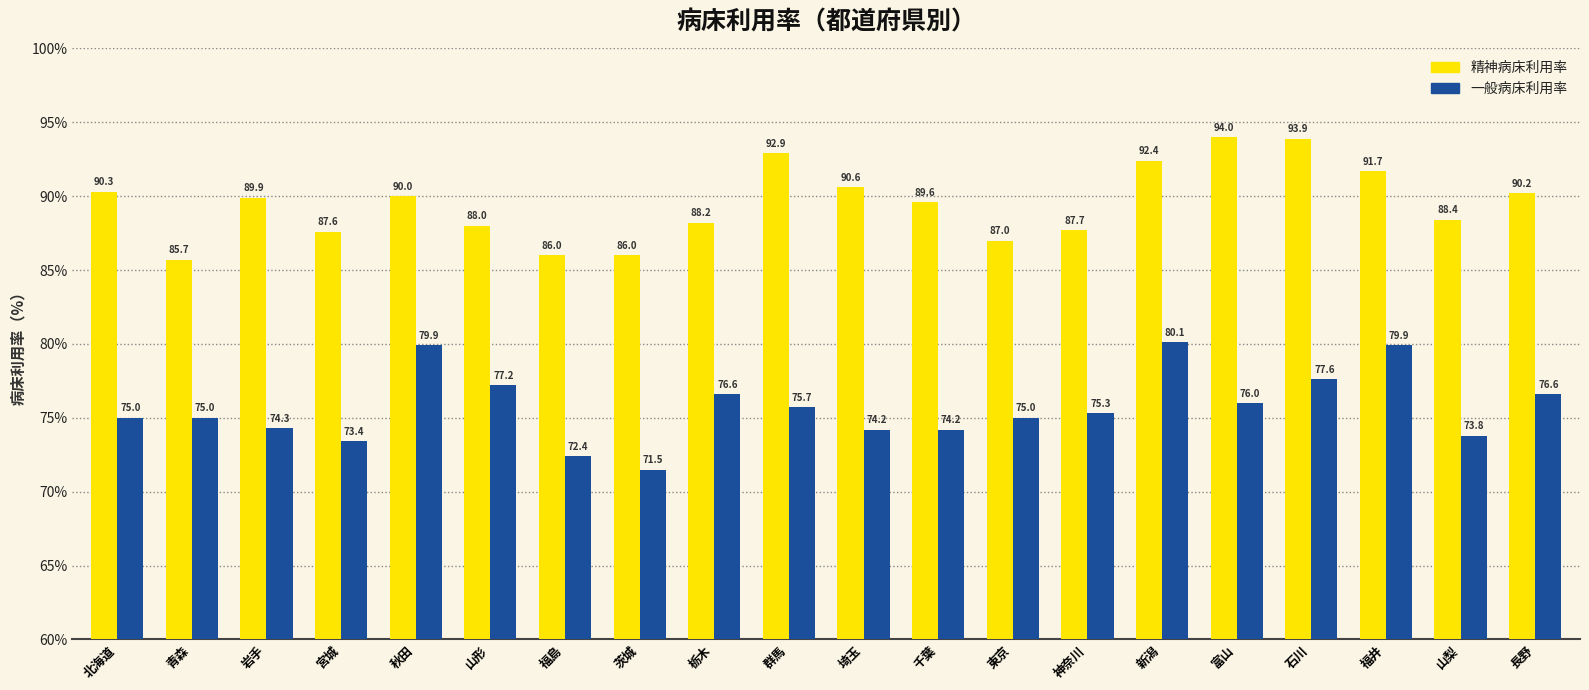

Reading left to right, list all the values displayed in this chart.

精神病床利用率: 90.3	85.7	89.9	87.6	90.0	88.0	86.0	86.0	88.2	92.9	90.6	89.6	87.0	87.7	92.4	94.0	93.9	91.7	88.4	90.2
一般病床利用率: 75.0	75.0	74.3	73.4	79.9	77.2	72.4	71.5	76.6	75.7	74.2	74.2	75.0	75.3	80.1	76.0	77.6	79.9	73.8	76.6